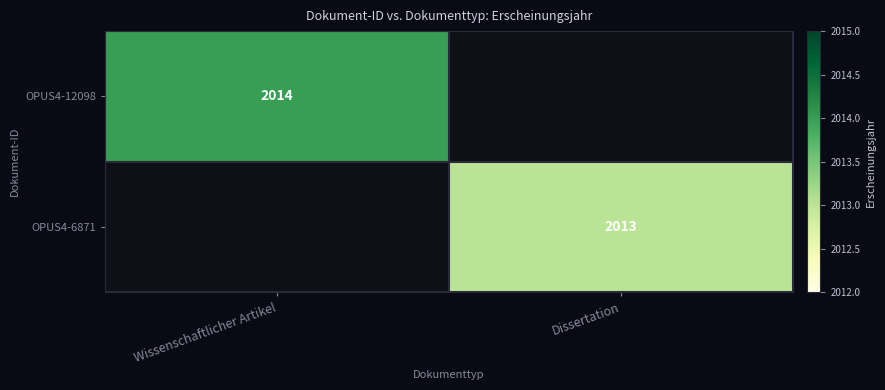

The OPUS4-12098 series shows 2014 at Wissenschaftlicher Artikel. True or false?

True